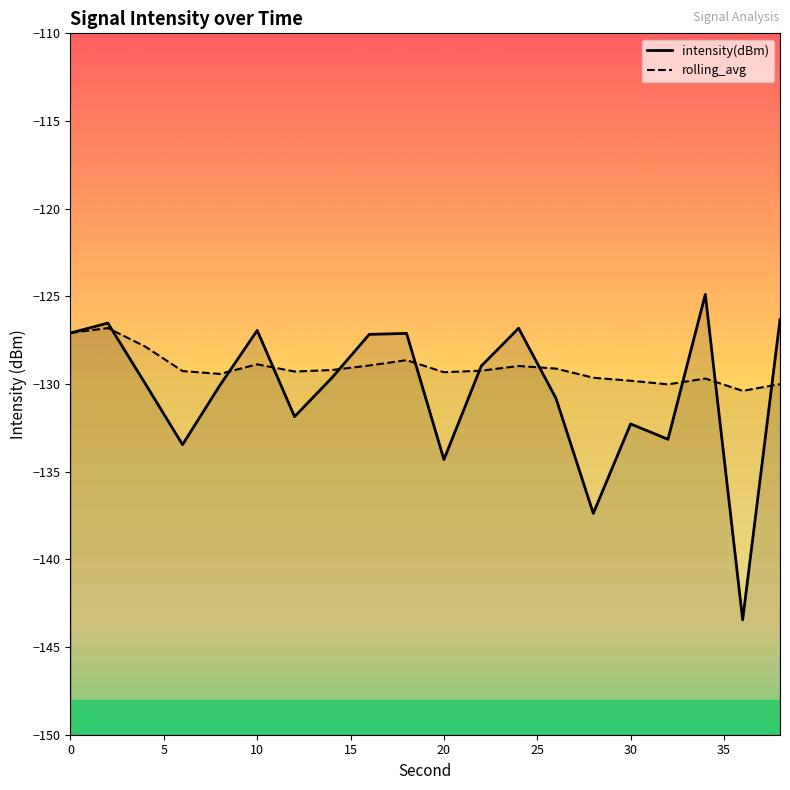

Which has a higher value, 38 or 14?

38